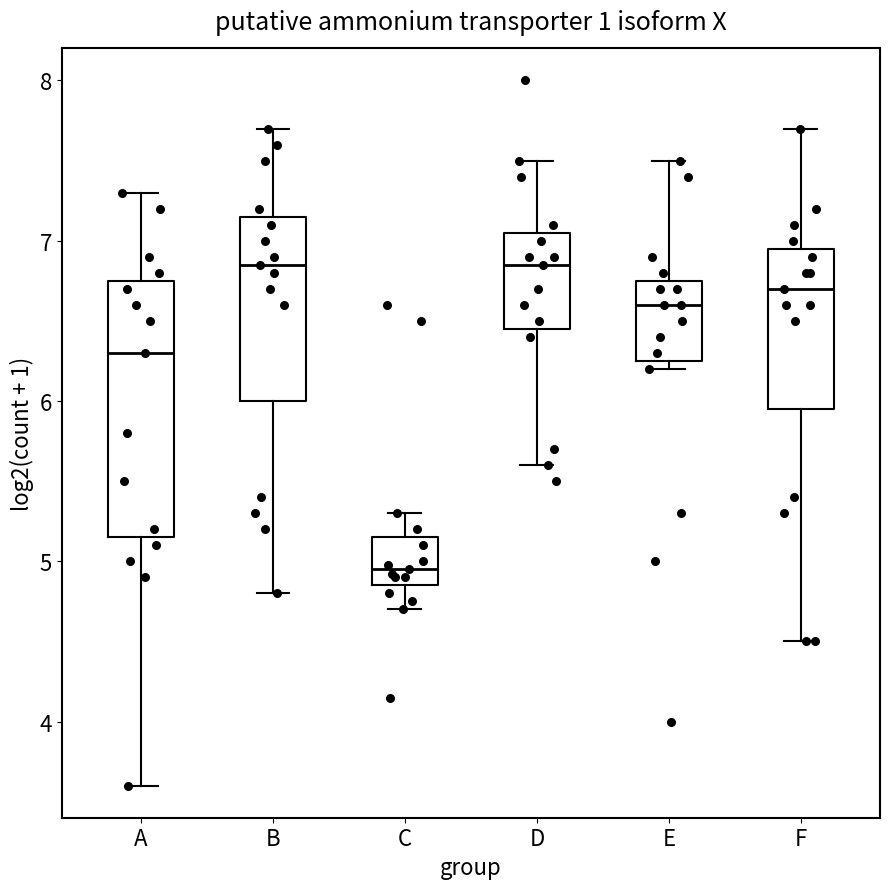

Reading left to right, transcribe this box plot: for each box, give where its median line is, the range the box spans, and where its two whiskers end, as read against the y-axis. The values are not printed on the chart, so give them approximately, as read against the axis.

A: median 6.3, box 5.2 to 6.8, whiskers 3.6 to 7.3
B: median 6.9, box 6.0 to 7.2, whiskers 4.8 to 7.7
C: median 5.0, box 4.9 to 5.2, whiskers 4.7 to 5.3
D: median 6.9, box 6.5 to 7.1, whiskers 5.6 to 7.5
E: median 6.6, box 6.3 to 6.8, whiskers 6.2 to 7.5
F: median 6.7, box 6.0 to 7.0, whiskers 4.5 to 7.7